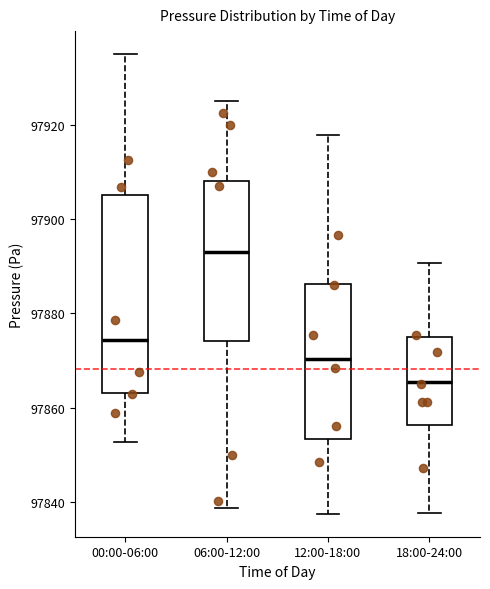

Reading left to right, transcribe this box plot: for each box, give where its median line is, the range the box spans, and where its two whiskers end, as read against the y-axis. The values are not printed on the chart, so give them approximately, as read against the axis.

00:00-06:00: median 97874, box 97864 to 97906, whiskers 97852 to 97934
06:00-12:00: median 97892, box 97874 to 97908, whiskers 97838 to 97926
12:00-18:00: median 97870, box 97854 to 97886, whiskers 97838 to 97918
18:00-24:00: median 97866, box 97856 to 97874, whiskers 97838 to 97890